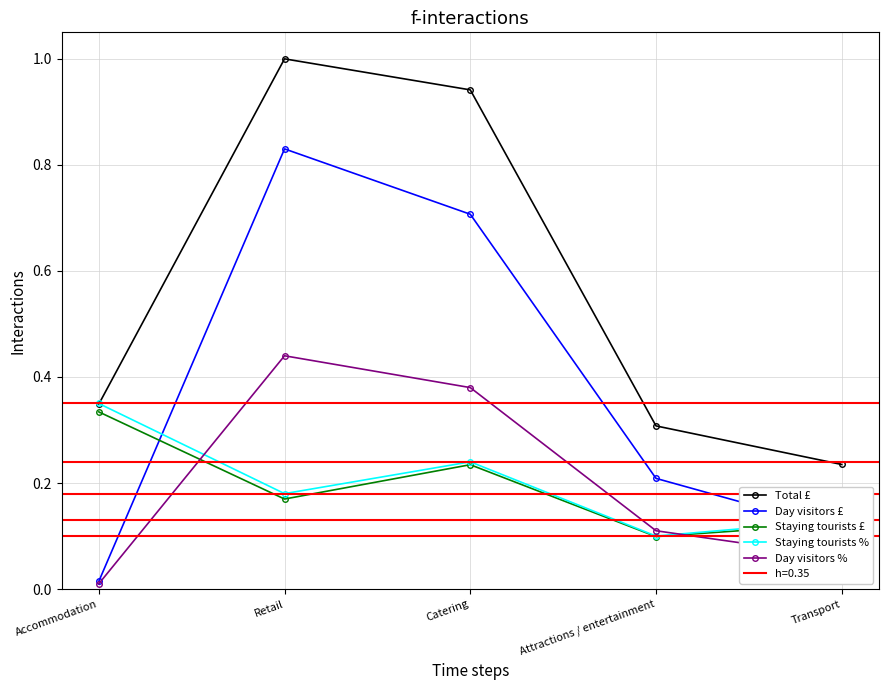

Which category has the highest value across all series?

Retail